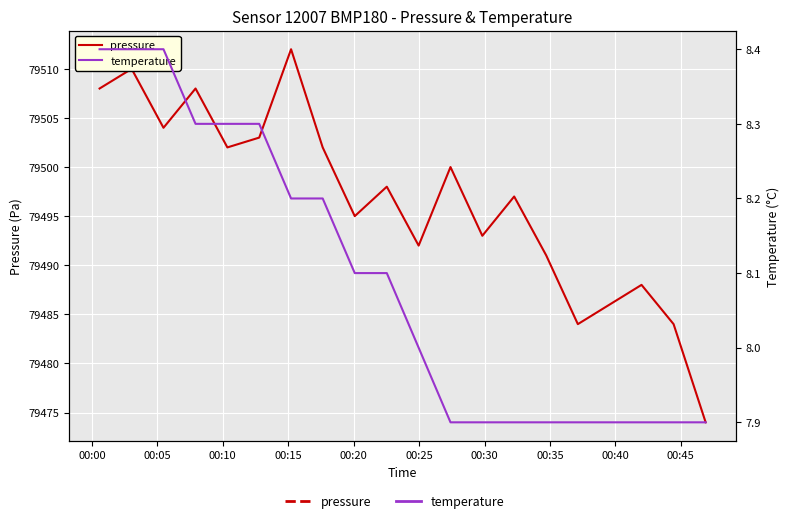

Reading left to right, list all the values displayed in this chart.

pressure: 79508.0	79510.0	79504.0	79508.0	79502.0	79503.0	79512.0	79502.0	79495.0	79498.0	79492.0	79500.0	79493.0	79497.0	79491.0	79484.0	79486.0	79488.0	79484.0	79474.0
temperature: 8.4	8.4	8.4	8.3	8.3	8.3	8.2	8.2	8.1	8.1	8.0	7.9	7.9	7.9	7.9	7.9	7.9	7.9	7.9	7.9